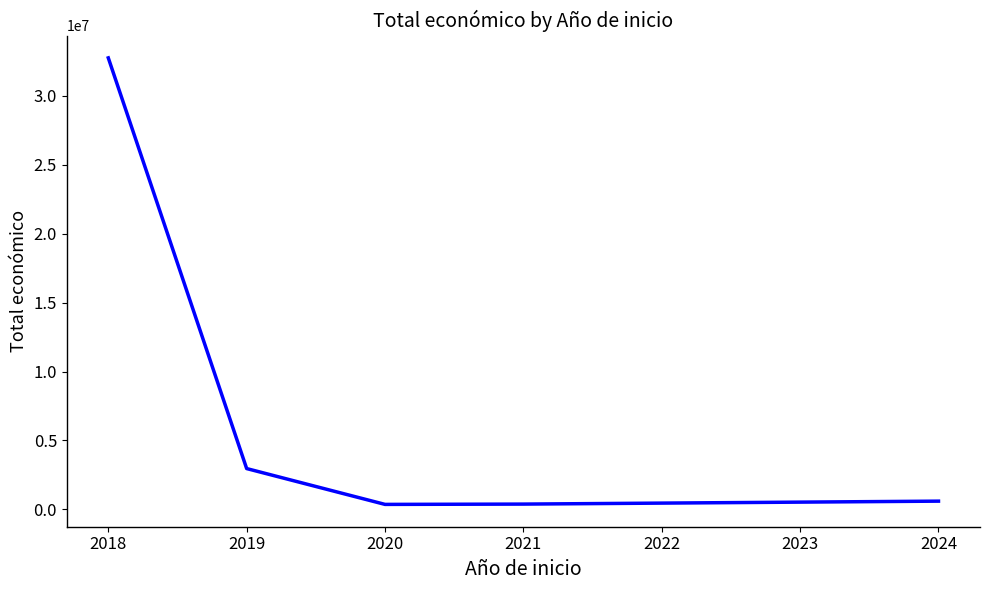

How many lines are shown in the chart?

1